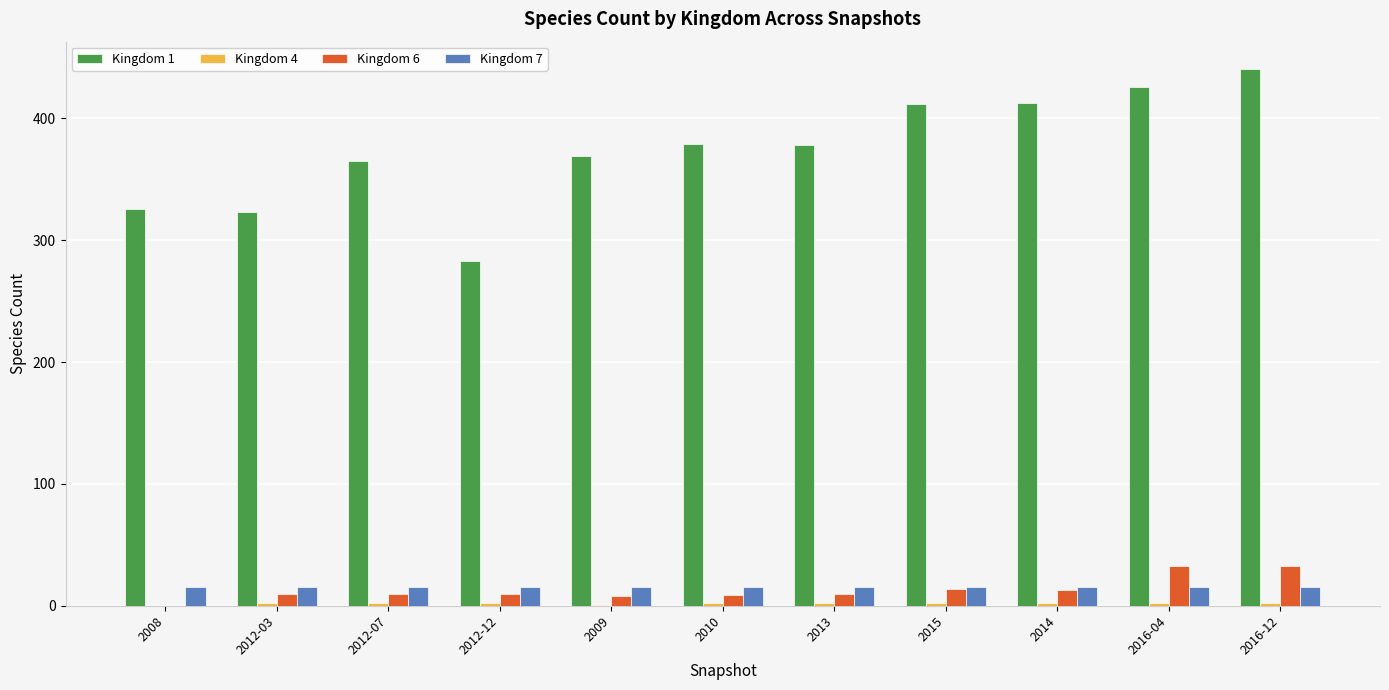

Does the chart contain stacked bars?

No